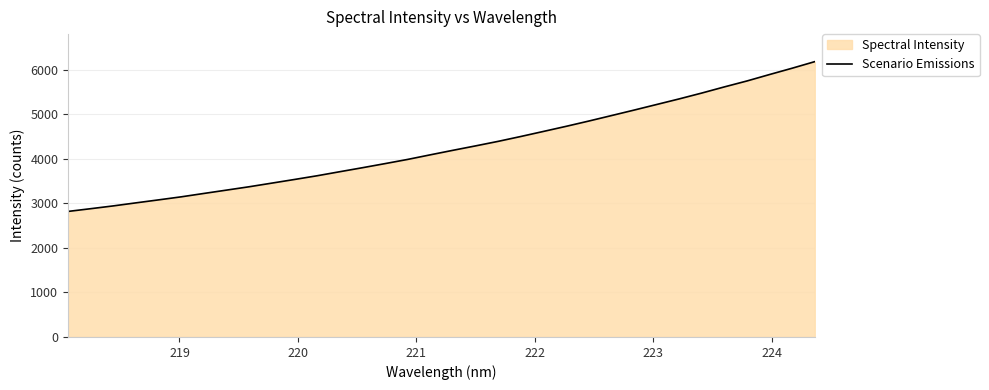

What is the minimum value shown in the chart?

2819.6